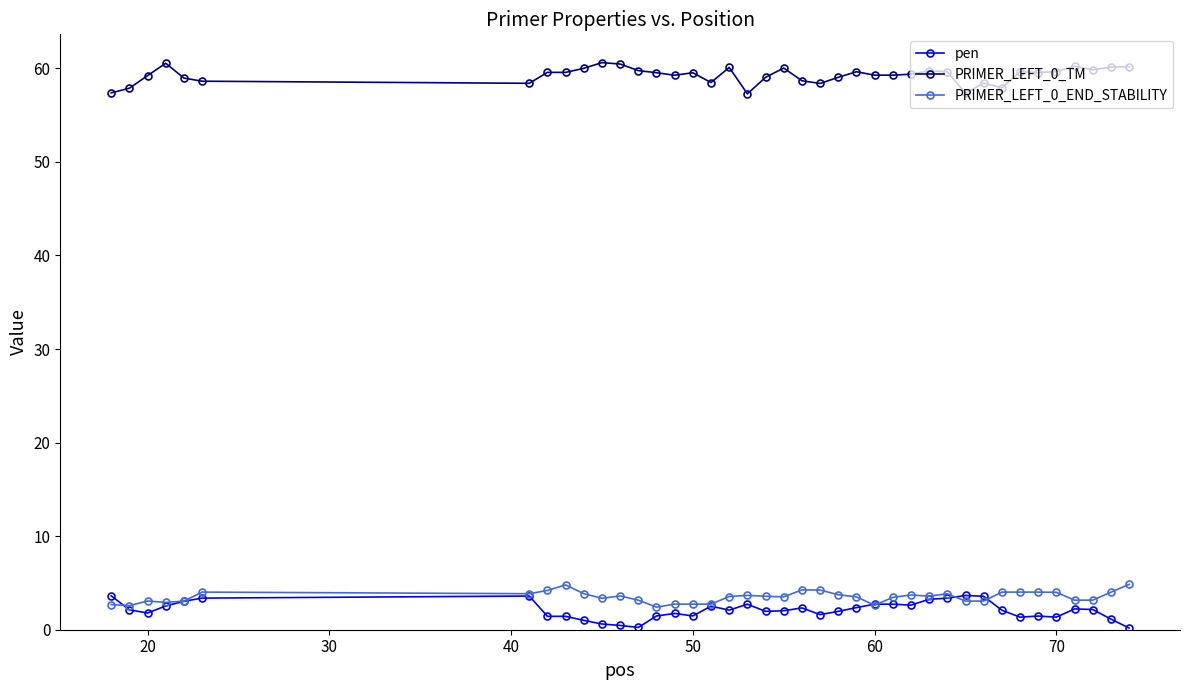

What is the value of the pen point at the 28th from the left?

2.6